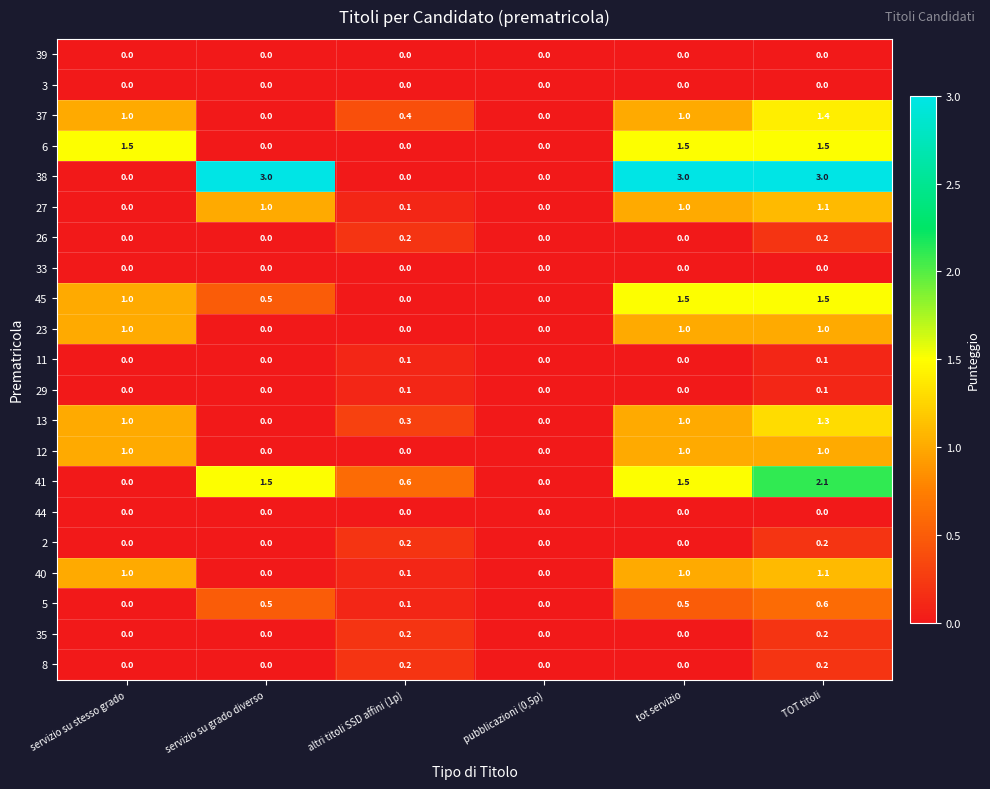

What is the difference between the highest and lowest values at servizio su grado diverso?

3.0